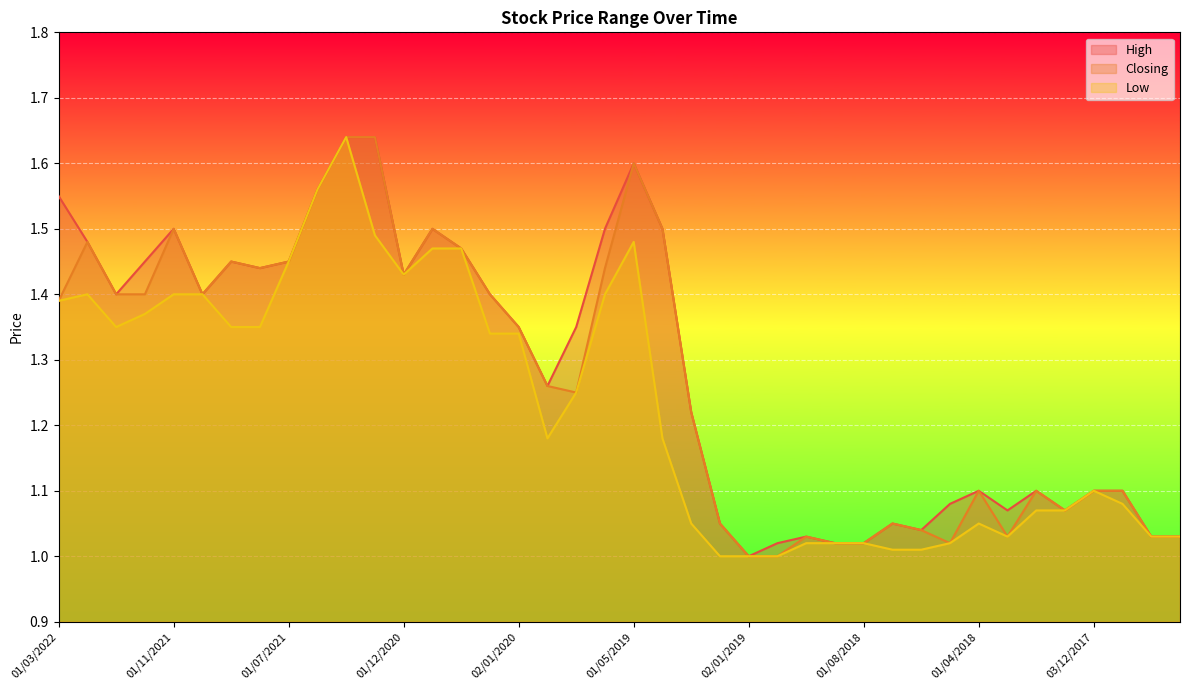

Reading left to right, what are all the values shown in this chart?

High: 01/03/2022=1.6	01/02/2022=1.5	02/01/2022=1.4	01/12/2021=1.4	01/11/2021=1.5	03/10/2021=1.4	01/09/2021=1.4	01/08/2021=1.4	01/07/2021=1.4	02/05/2021=1.6	01/03/2021=1.6	03/01/2021=1.6	01/12/2020=1.4	01/09/2020=1.5	01/07/2020=1.5	02/02/2020=1.4	02/01/2020=1.4	01/12/2019=1.3	03/11/2019=1.4	01/10/2019=1.5	01/05/2019=1.6	01/04/2019=1.5	03/03/2019=1.2	03/02/2019=1.1	02/01/2019=1.0	02/12/2018=1.0	01/11/2018=1.0	02/09/2018=1.0	01/08/2018=1.0	01/07/2018=1.1	03/06/2018=1.0	02/05/2018=1.1	01/04/2018=1.1	01/03/2018=1.1	01/02/2018=1.1	02/01/2018=1.1	03/12/2017=1.1	01/11/2017=1.1	01/10/2017=1.0	05/09/2017=1.0
Closing: 01/03/2022=1.4	01/02/2022=1.5	02/01/2022=1.4	01/12/2021=1.4	01/11/2021=1.5	03/10/2021=1.4	01/09/2021=1.4	01/08/2021=1.4	01/07/2021=1.4	02/05/2021=1.6	01/03/2021=1.6	03/01/2021=1.6	01/12/2020=1.4	01/09/2020=1.5	01/07/2020=1.5	02/02/2020=1.4	02/01/2020=1.4	01/12/2019=1.3	03/11/2019=1.2	01/10/2019=1.4	01/05/2019=1.6	01/04/2019=1.5	03/03/2019=1.2	03/02/2019=1.1	02/01/2019=1.0	02/12/2018=1.0	01/11/2018=1.0	02/09/2018=1.0	01/08/2018=1.0	01/07/2018=1.1	03/06/2018=1.0	02/05/2018=1.0	01/04/2018=1.1	01/03/2018=1.0	01/02/2018=1.1	02/01/2018=1.1	03/12/2017=1.1	01/11/2017=1.1	01/10/2017=1.0	05/09/2017=1.0
Low: 01/03/2022=1.4	01/02/2022=1.4	02/01/2022=1.4	01/12/2021=1.4	01/11/2021=1.4	03/10/2021=1.4	01/09/2021=1.4	01/08/2021=1.4	01/07/2021=1.4	02/05/2021=1.6	01/03/2021=1.6	03/01/2021=1.5	01/12/2020=1.4	01/09/2020=1.5	01/07/2020=1.5	02/02/2020=1.3	02/01/2020=1.3	01/12/2019=1.2	03/11/2019=1.2	01/10/2019=1.4	01/05/2019=1.5	01/04/2019=1.2	03/03/2019=1.1	03/02/2019=1.0	02/01/2019=1.0	02/12/2018=1.0	01/11/2018=1.0	02/09/2018=1.0	01/08/2018=1.0	01/07/2018=1.0	03/06/2018=1.0	02/05/2018=1.0	01/04/2018=1.1	01/03/2018=1.0	01/02/2018=1.1	02/01/2018=1.1	03/12/2017=1.1	01/11/2017=1.1	01/10/2017=1.0	05/09/2017=1.0